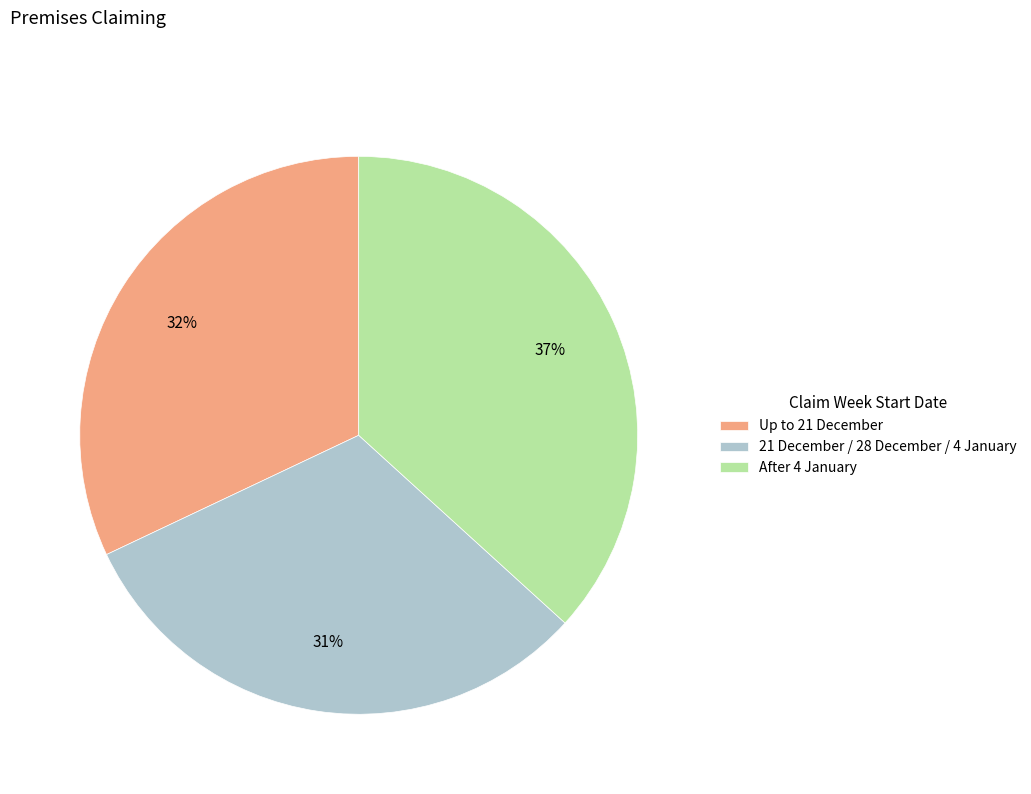

Do Up to 21 December and 21 December / 28 December / 4 January together represent more than half of the pie?

Yes